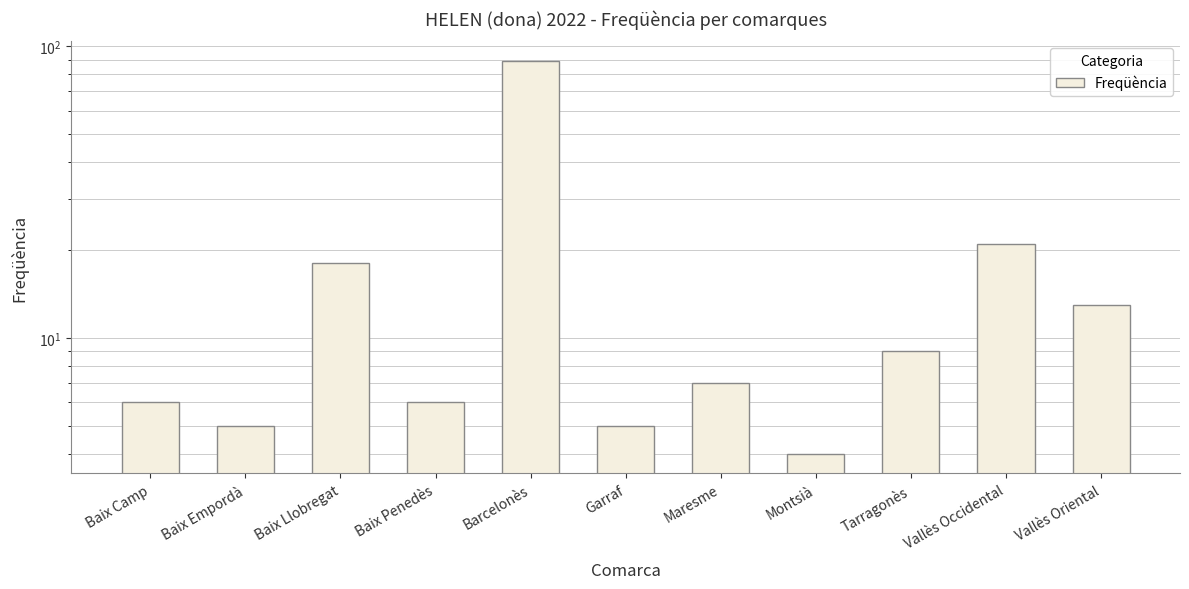

What is the label of the 11th bar from the right?

Baix Camp